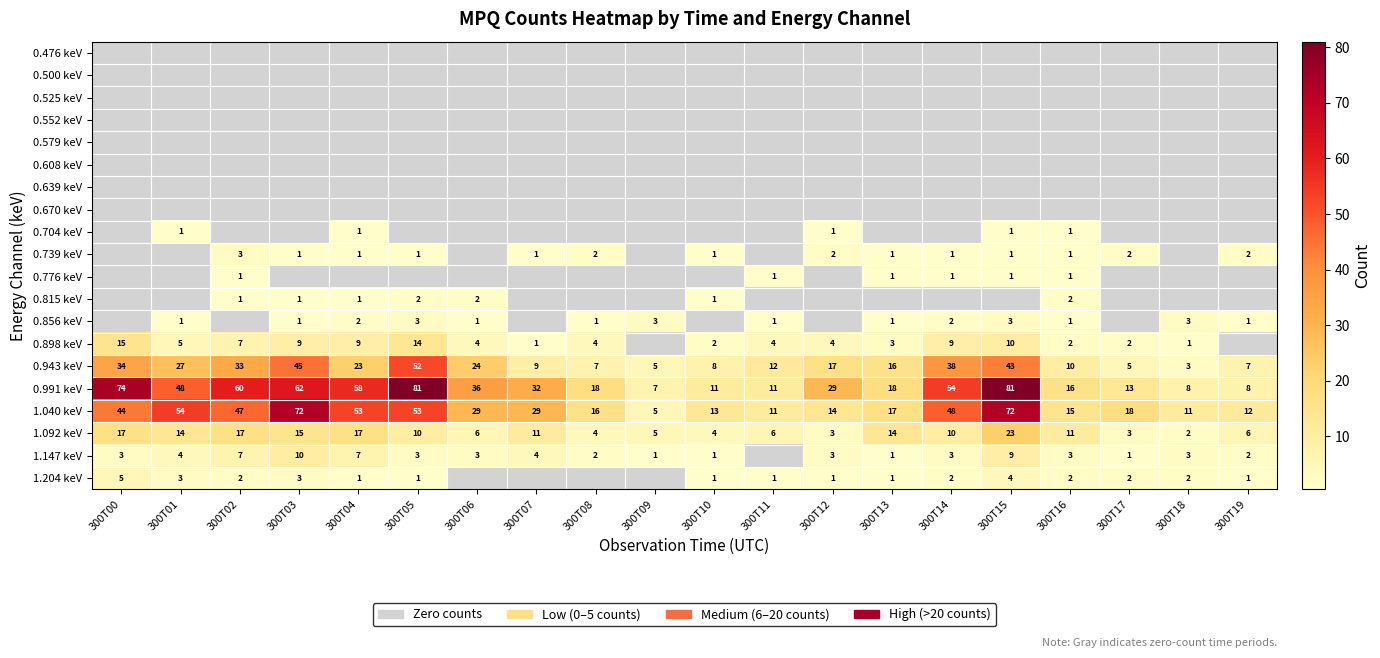

Is it true that 1.147 keV equals 5 at 300T06?

False